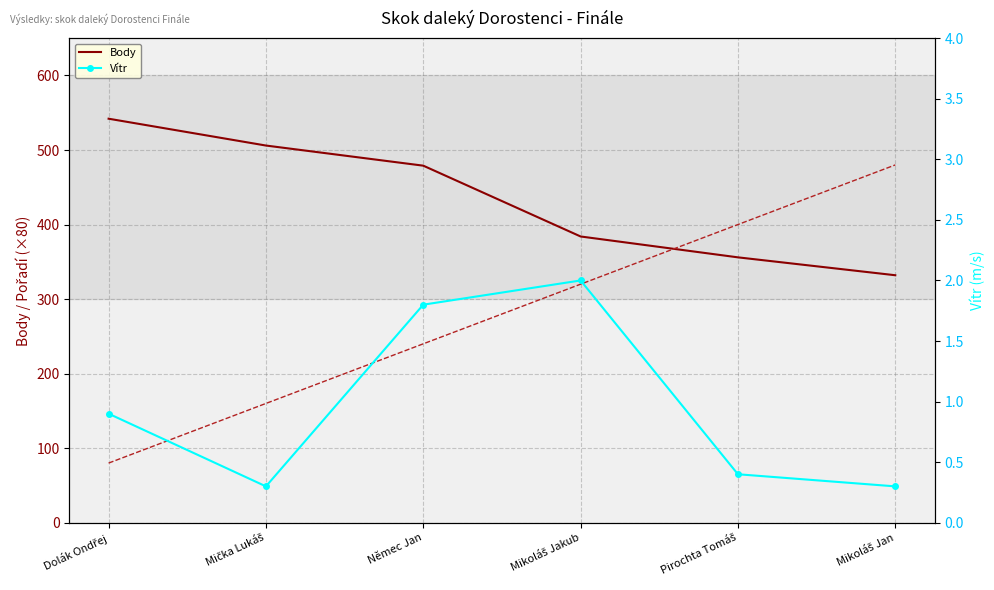

Is it true that Pořadí (×80) equals 320.0 at Mikoláš Jakub?

True